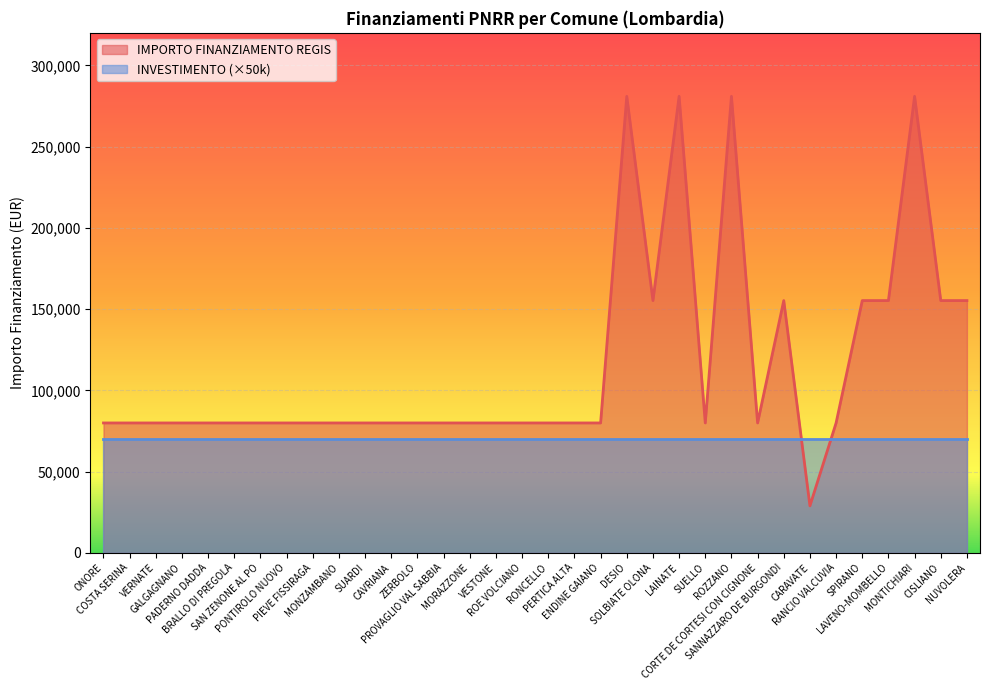

Reading left to right, extract all data points from this chart.

ONORE=79922	COSTA SERINA=79922	VERNATE=79922	GALGAGNANO=79922	PADERNO DADDA=79922	BRALLO DI PREGOLA=79922	SAN ZENONE AL PO=79922	PONTIROLO NUOVO=79922	PIEVE FISSIRAGA=79922	MONZAMBANO=79922	SUARDI=79922	CAVRIANA=79922	ZERBOLO=79922	PROVAGLIO VAL SABBIA=79922	MORAZZONE=79922	VESTONE=79922	ROE VOLCIANO=79922	RONCELLO=79922	PERTICA ALTA=79922	ENDINE GAIANO=79922	DESIO=280932	SOLBIATE OLONA=155234	LAINATE=280932	SUELLO=79922	ROZZANO=280932	CORTE DE CORTESI CON CIGNONE=79922	SANNAZZARO DE BURGONDI=155234	CARAVATE=28902	RANCIO VALCUVIA=79922	SPIRANO=155234	LAVENO-MOMBELLO=155234	MONTICHIARI=280932	CISLIANO=155234	NUVOLERA=155234